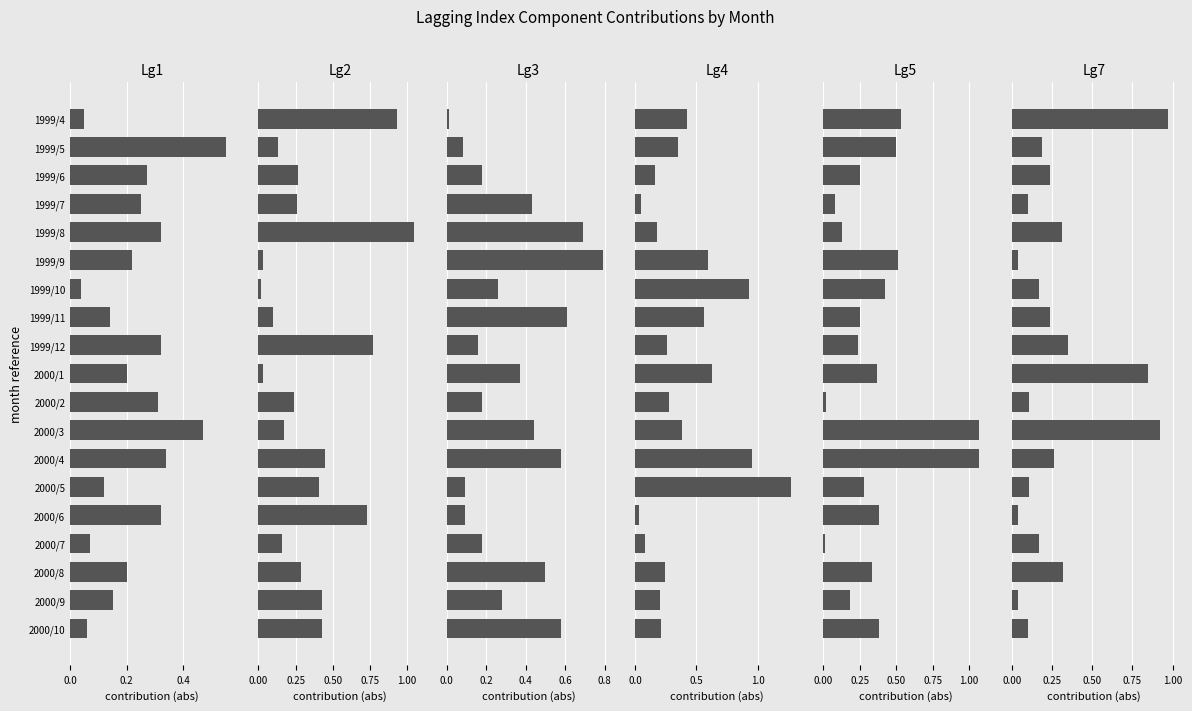

The Lg1 series shows 0.1 at 2000/8. True or false?

False